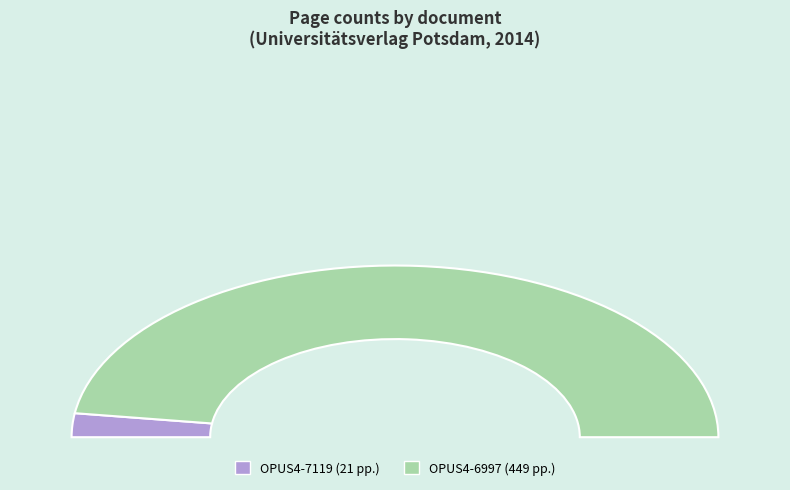

What percentage is the OPUS4-7119 slice, to the nearest percent?

4%